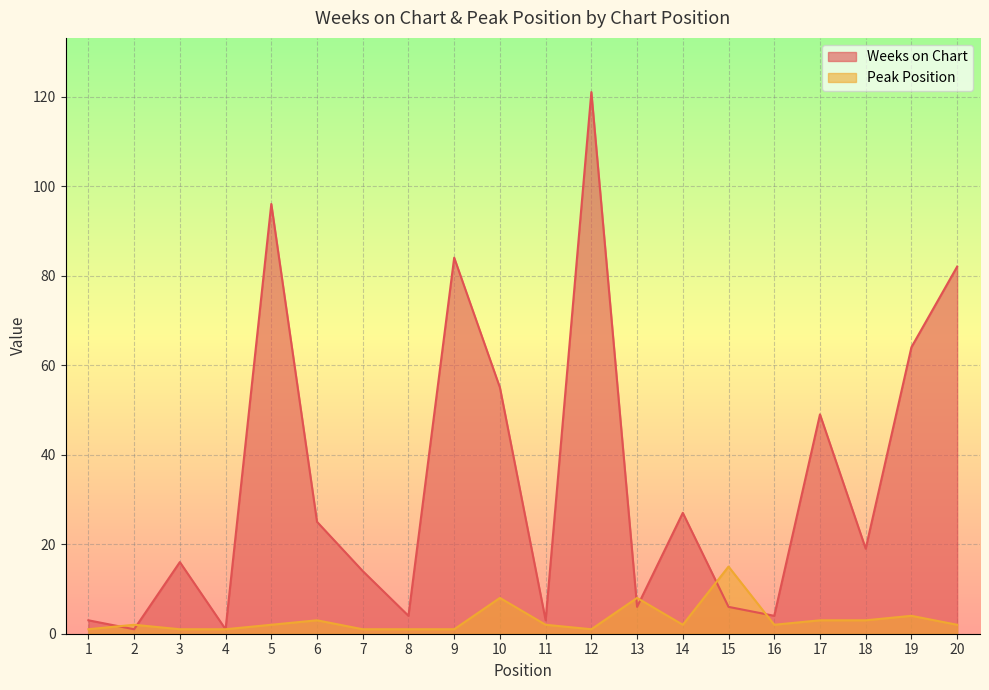

True or false: Peak Position has a value of 2 at 16.

True